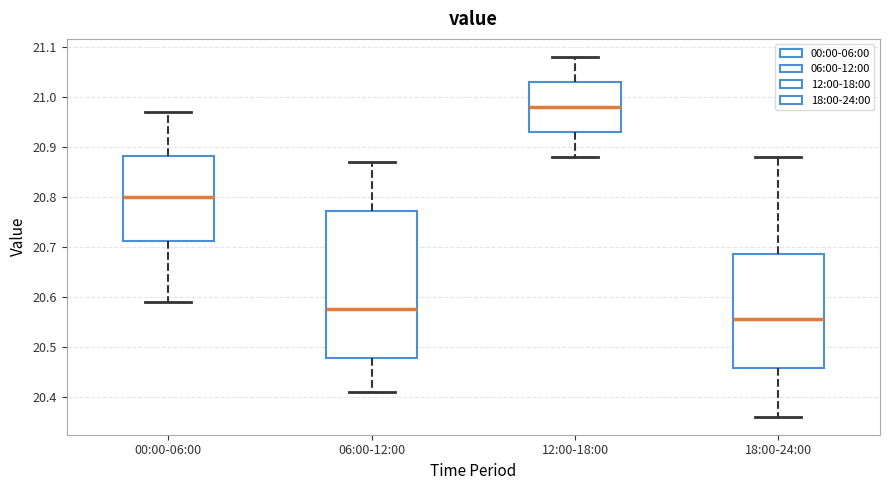

Reading left to right, transcribe this box plot: for each box, give where its median line is, the range the box spans, and where its two whiskers end, as read against the y-axis. The values are not printed on the chart, so give them approximately, as read against the axis.

00:00-06:00: median 20.80, box 20.71 to 20.88, whiskers 20.59 to 20.97
06:00-12:00: median 20.58, box 20.48 to 20.77, whiskers 20.41 to 20.87
12:00-18:00: median 20.98, box 20.93 to 21.03, whiskers 20.88 to 21.08
18:00-24:00: median 20.56, box 20.46 to 20.69, whiskers 20.36 to 20.88